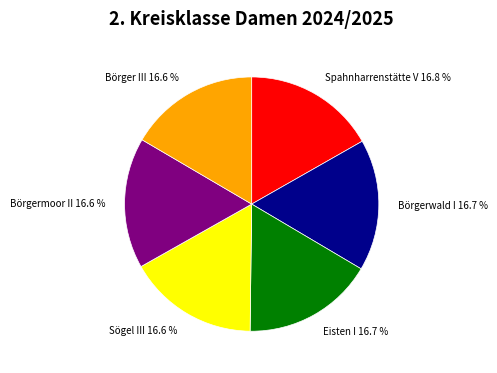

Does Börgerwald I account for over 50% of the chart?

No